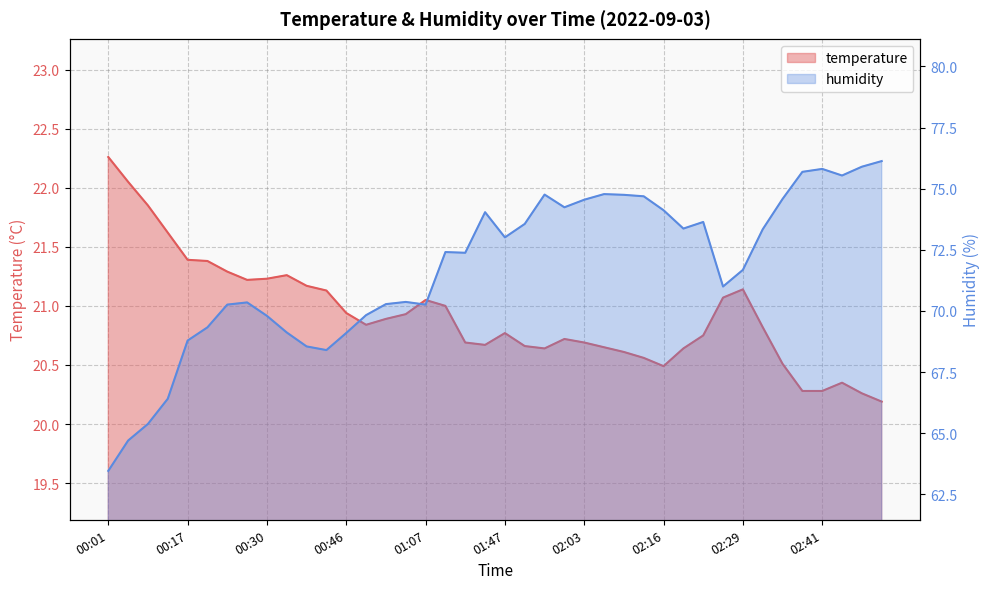

Reading right to left, extract all data points from this chart.

temperature: 20.2	20.3	20.4	20.3	20.3	20.5	20.8	21.1	21.1	20.8	20.6	20.5	20.6	20.6	20.6	20.7	20.7	20.6	20.7	20.8	20.7	20.7	21.0	21.1	20.9	20.9	20.8	20.9	21.1	21.2	21.3	21.2	21.2	21.3	21.4	21.4	21.6	21.9	22.1	22.3
humidity: 76.1	75.9	75.5	75.8	75.7	74.6	73.3	71.7	71.0	73.6	73.4	74.1	74.7	74.8	74.8	74.5	74.2	74.8	73.6	73.0	74.0	72.4	72.4	70.3	70.4	70.3	69.8	69.1	68.4	68.5	69.1	69.8	70.3	70.3	69.3	68.8	66.4	65.4	64.7	63.5